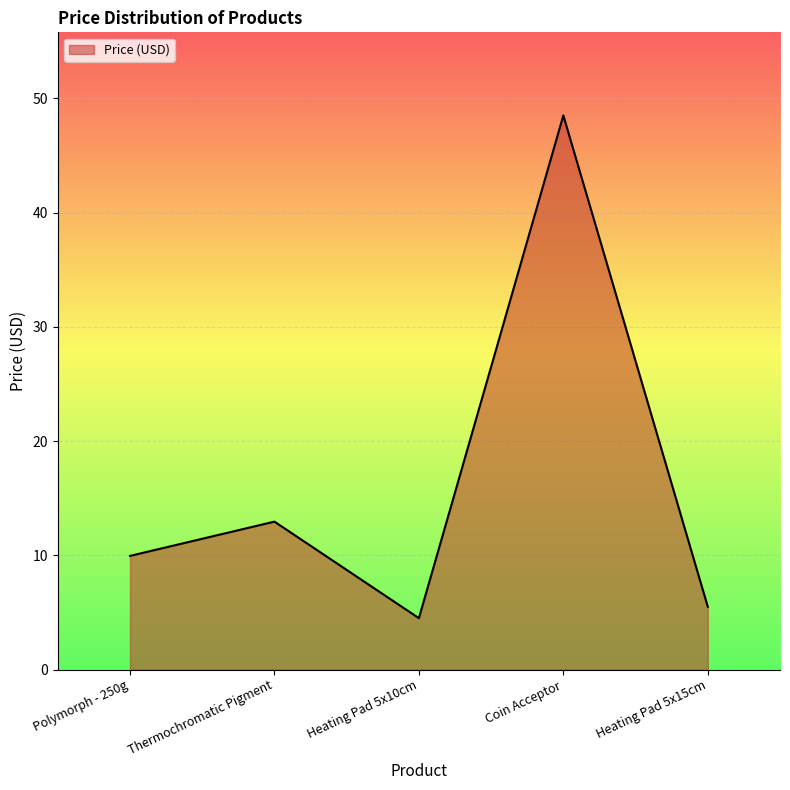

At which category does the data reach its first local valley?

Heating Pad 5x10cm